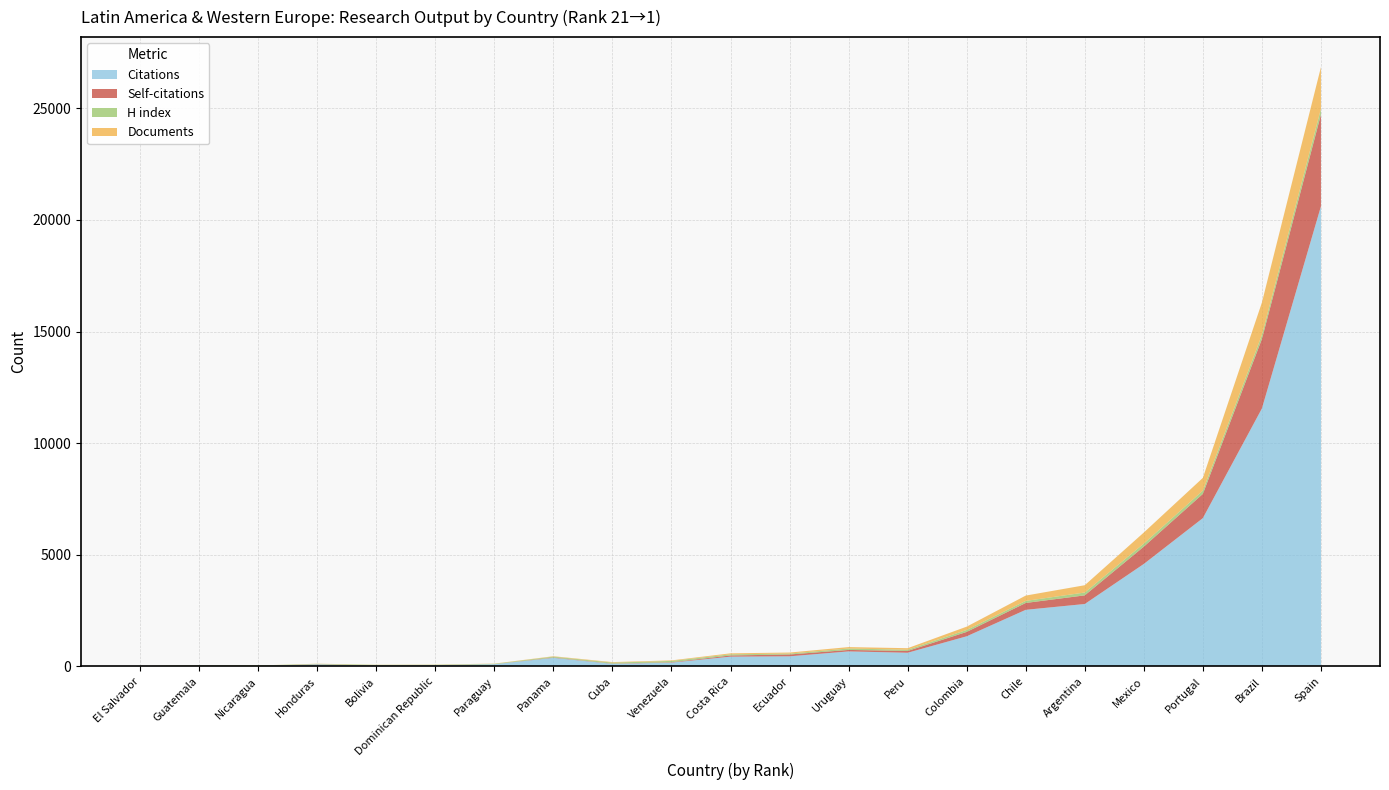

Reading left to right, what are all the values shown in this chart?

Citations: 2	38	17	92	36	57	100	385	118	172	439	454	674	614	1351	2537	2798	4592	6645	11557	20616
Self-citations: 1	6	1	9	4	2	1	16	10	17	53	82	66	80	196	307	387	775	1085	3110	4112
H index: 8	17	23	16	31	16	19	40	44	59	52	41	63	55	87	92	127	138	147	182	259
Documents: 1	3	3	6	6	8	8	17	23	24	44	46	65	69	149	239	327	495	571	1454	1862